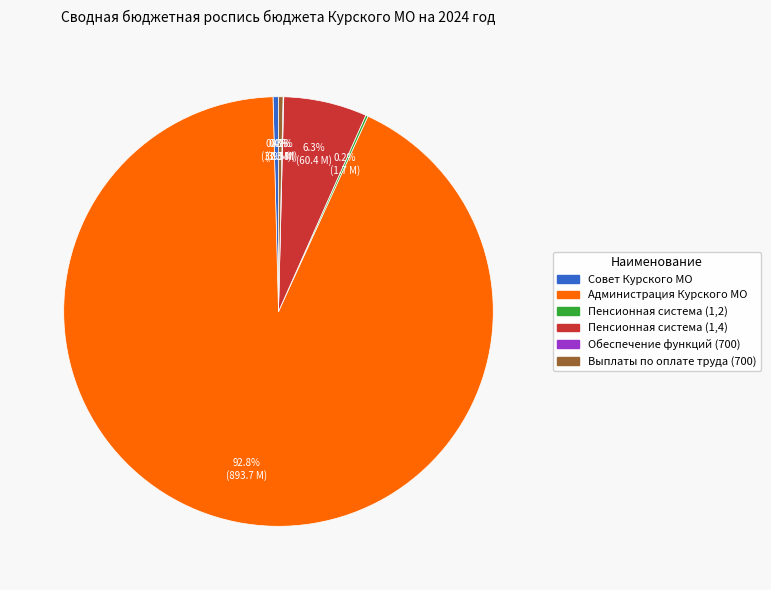

Is there any slice that represents more than half of the pie?

Yes